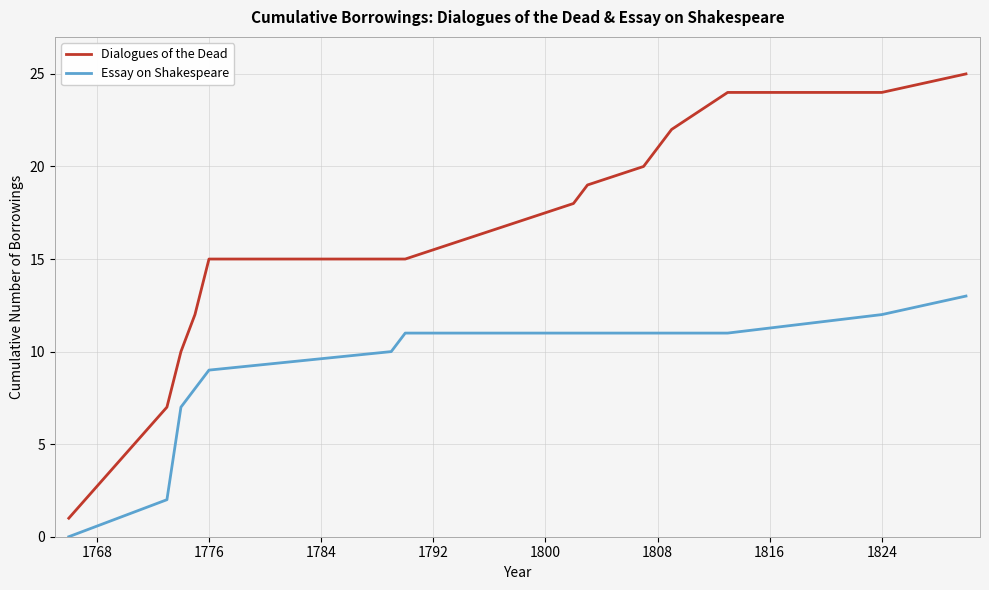

How many lines are shown in the chart?

2